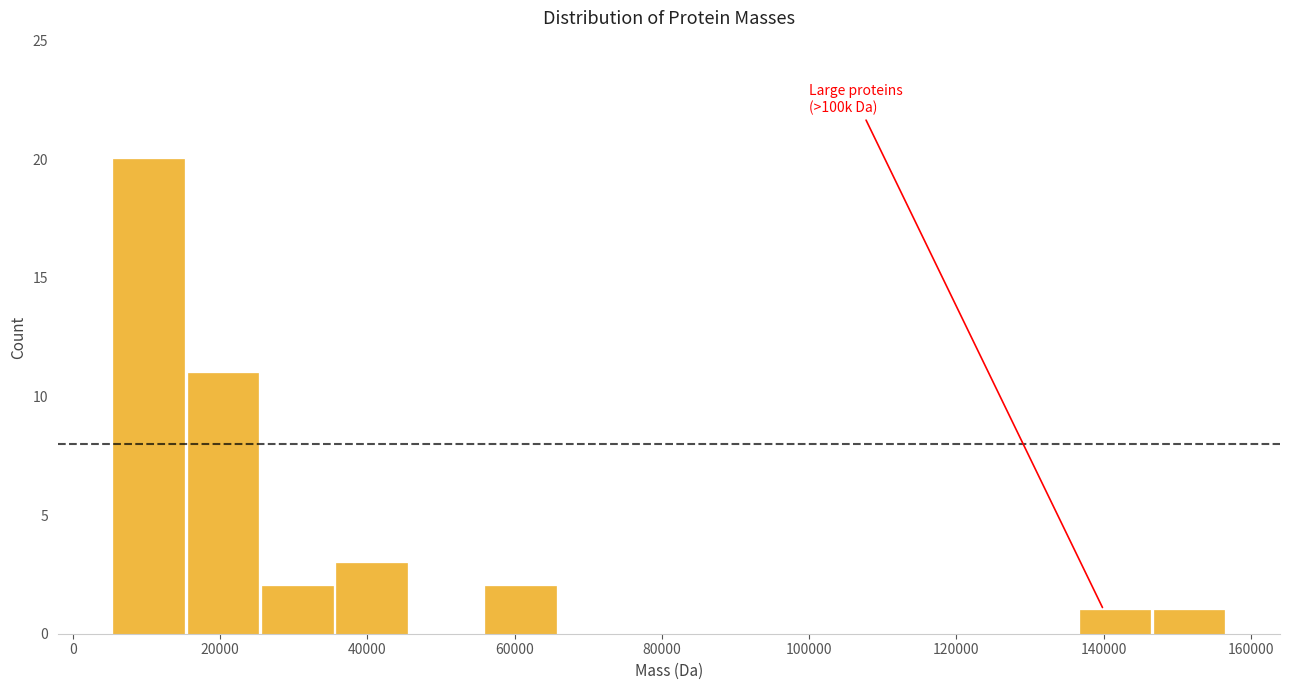

Over which range of the x-axis is the bar tallest?

6000 to 16000